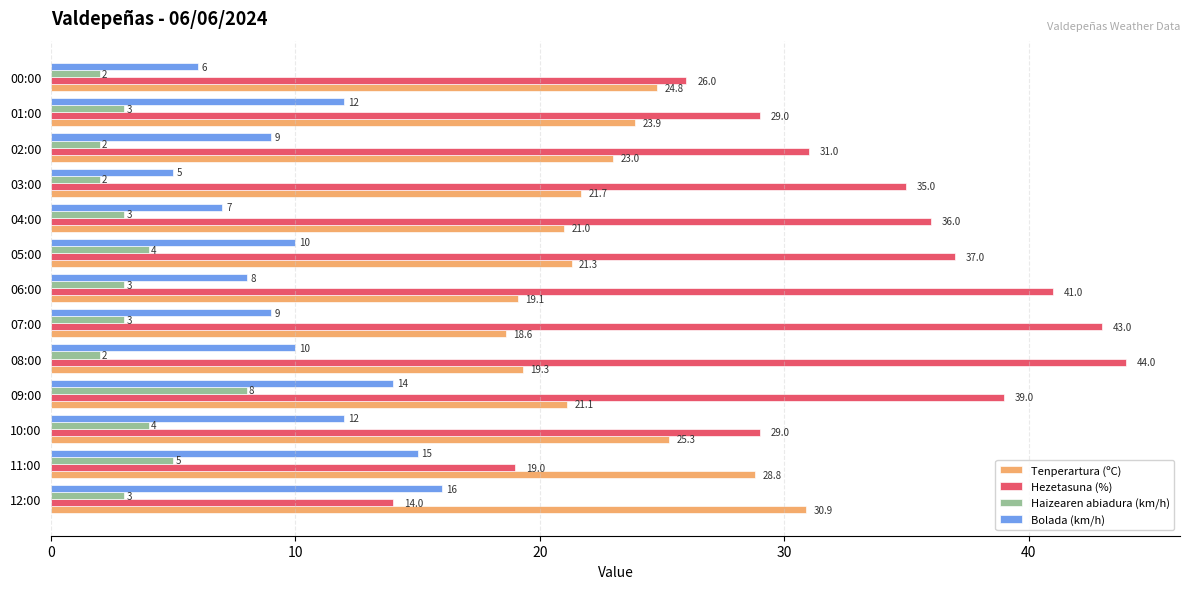

At how many categories does at least one series exceed 12?

13